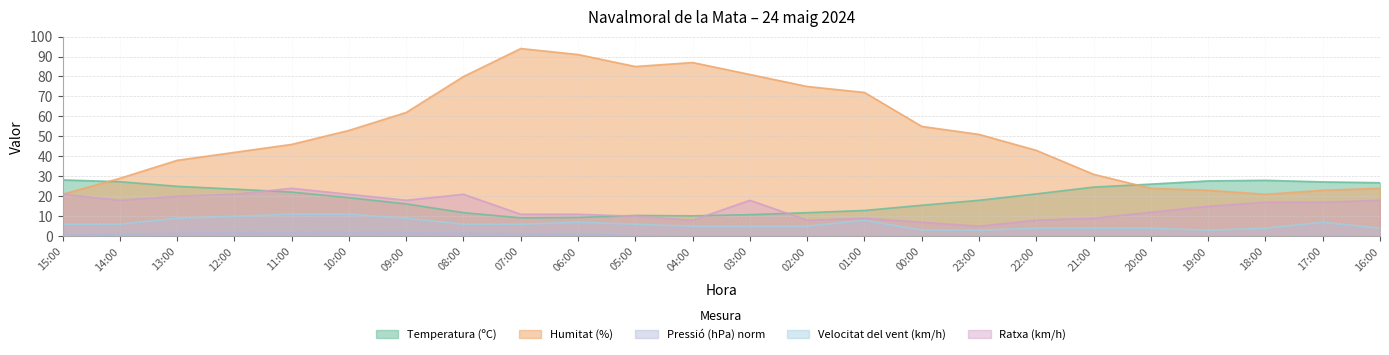

The value of Temperatura (ºC) at 20:00 is 15.0. True or false?

False